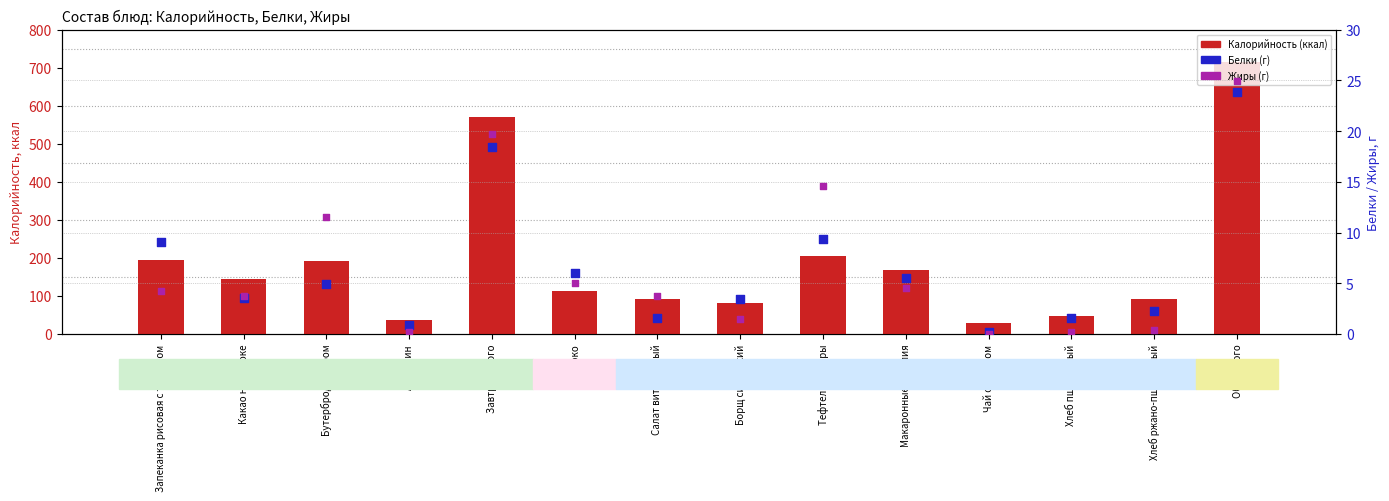

What are all the series names shown in the legend?

Калорийность (ккал), Белки (г), Жиры (г)